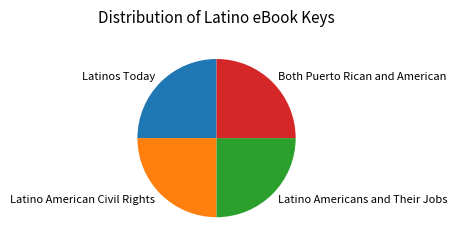

The Latinos Today slice represents 25% of the pie. True or false?

True